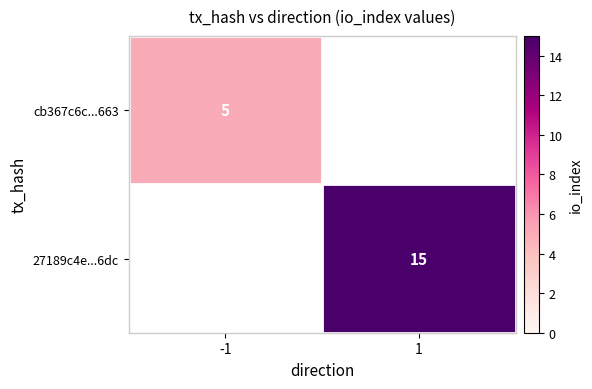

The value of 27189c4e...6dc at 1 is 10. True or false?

False